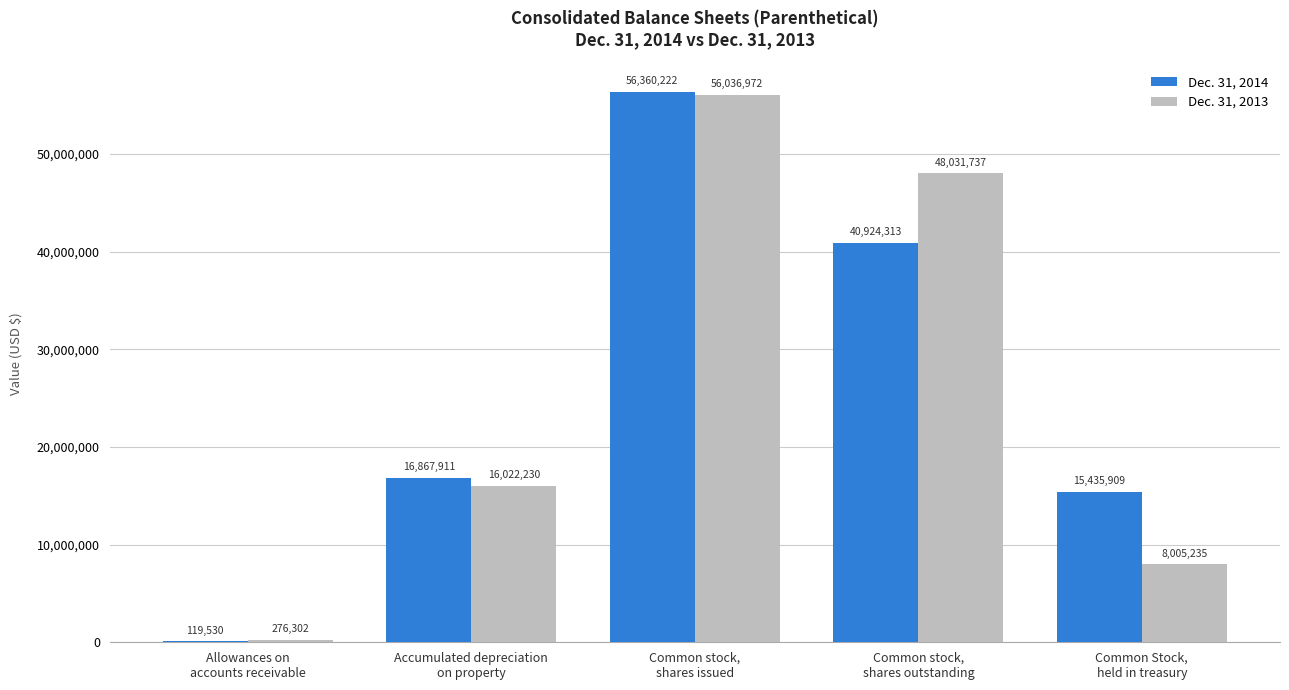

Which series has the largest total across all categories?

Dec. 31, 2014